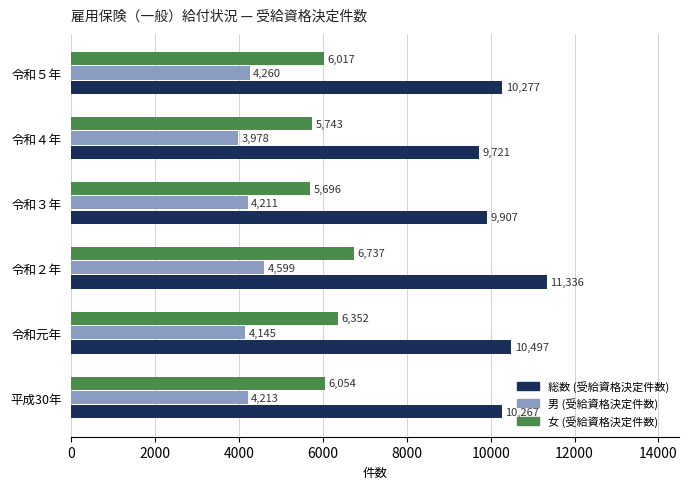

What is the approximate value of 女 (受給資格決定件数) at 令和元年?

6352